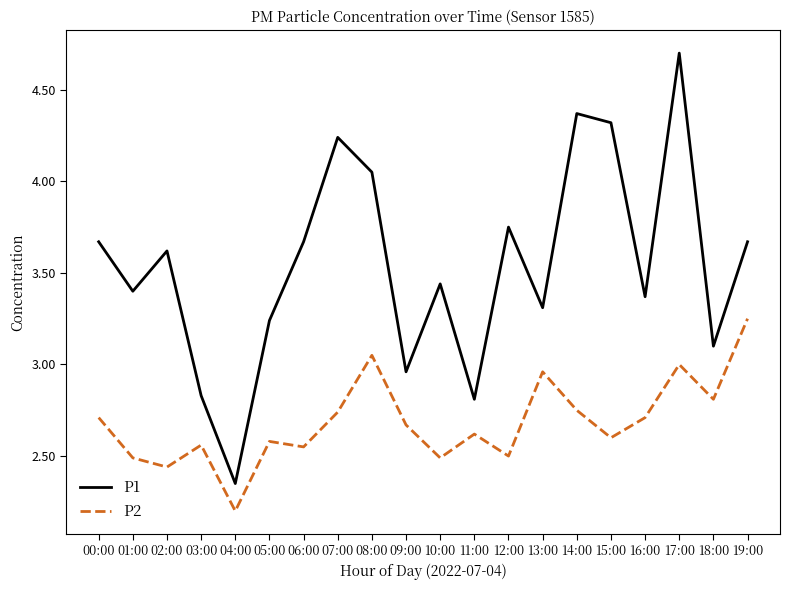

What is the maximum value for P1?

4.7